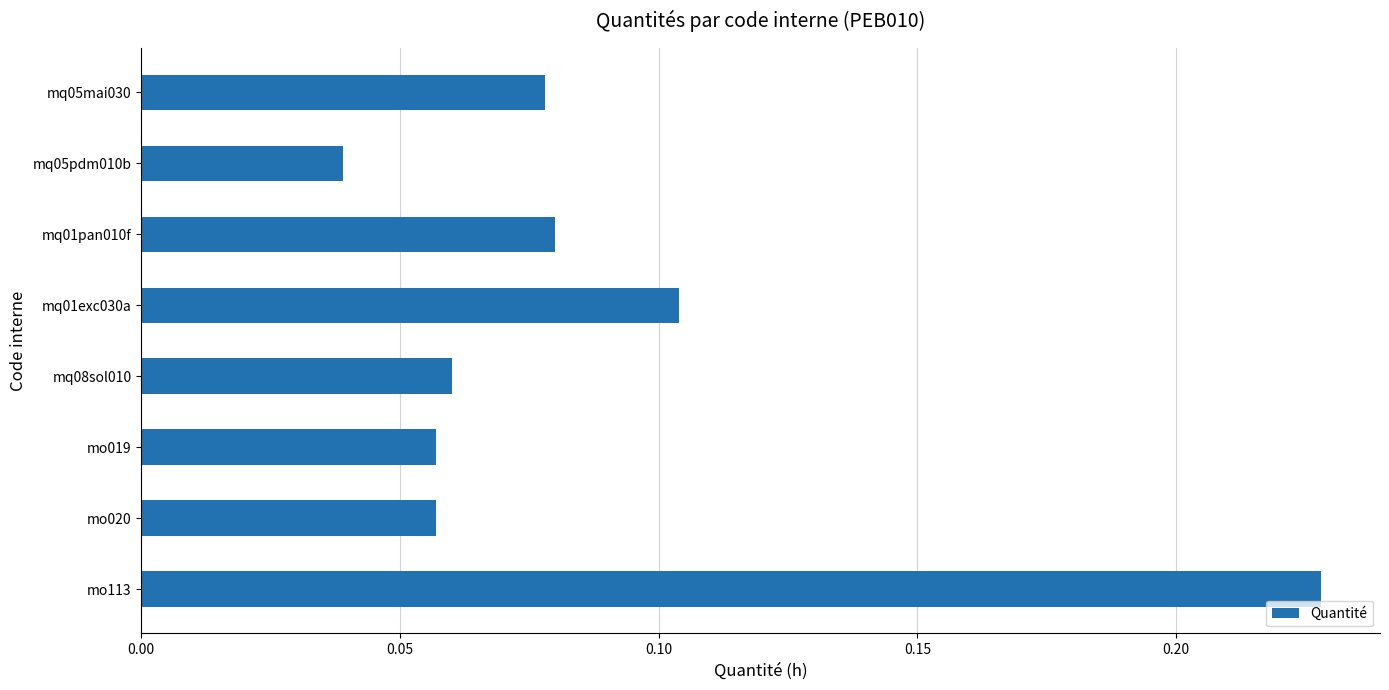

Between mq05pdm010b and mq08sol010, which is larger?

mq08sol010